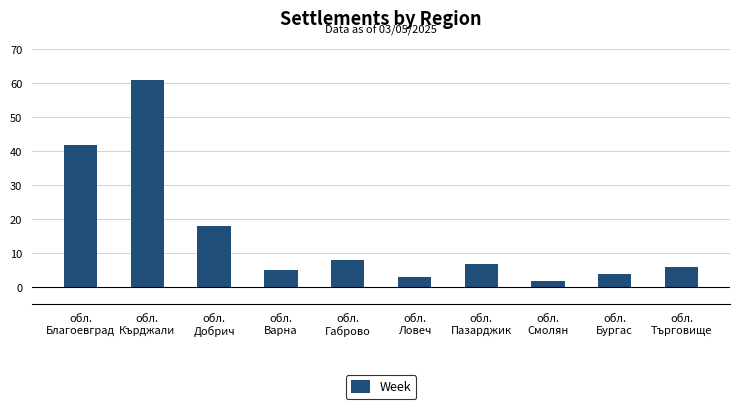

The value at обл.
Благоевград is 42. True or false?

True